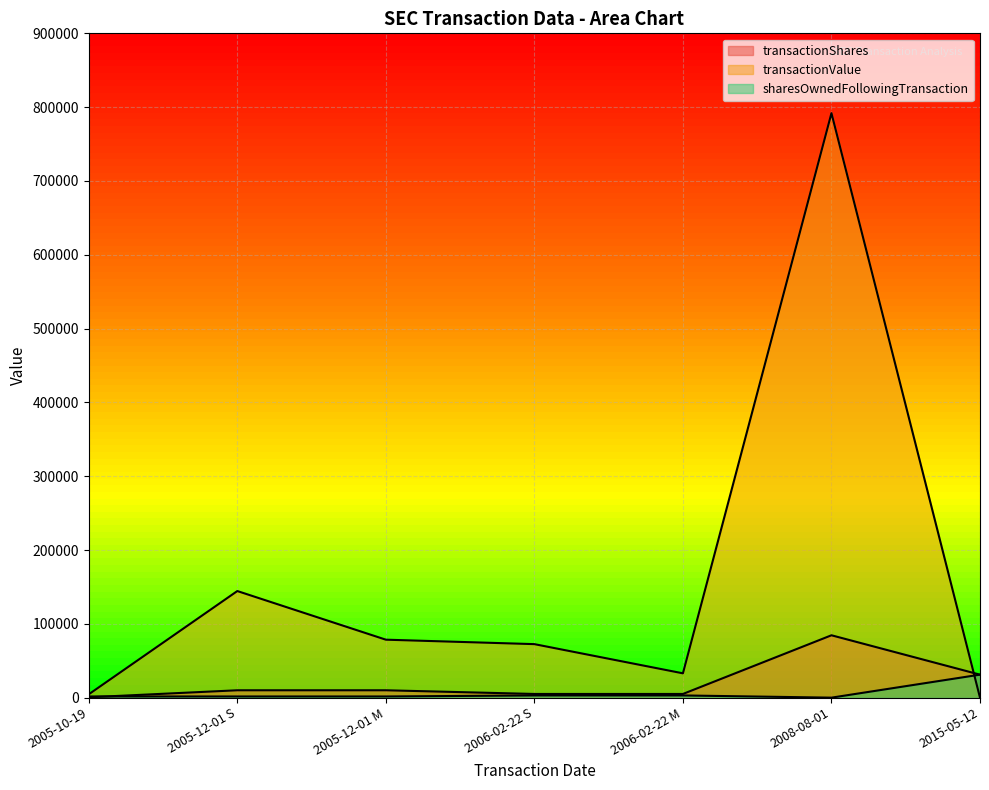

Rank the categories by sharesOwnedFollowingTransaction value from lowest to highest.

2008-08-01, 2005-10-19, 2005-12-01 S, 2005-12-01 M, 2006-02-22 S, 2006-02-22 M, 2015-05-12